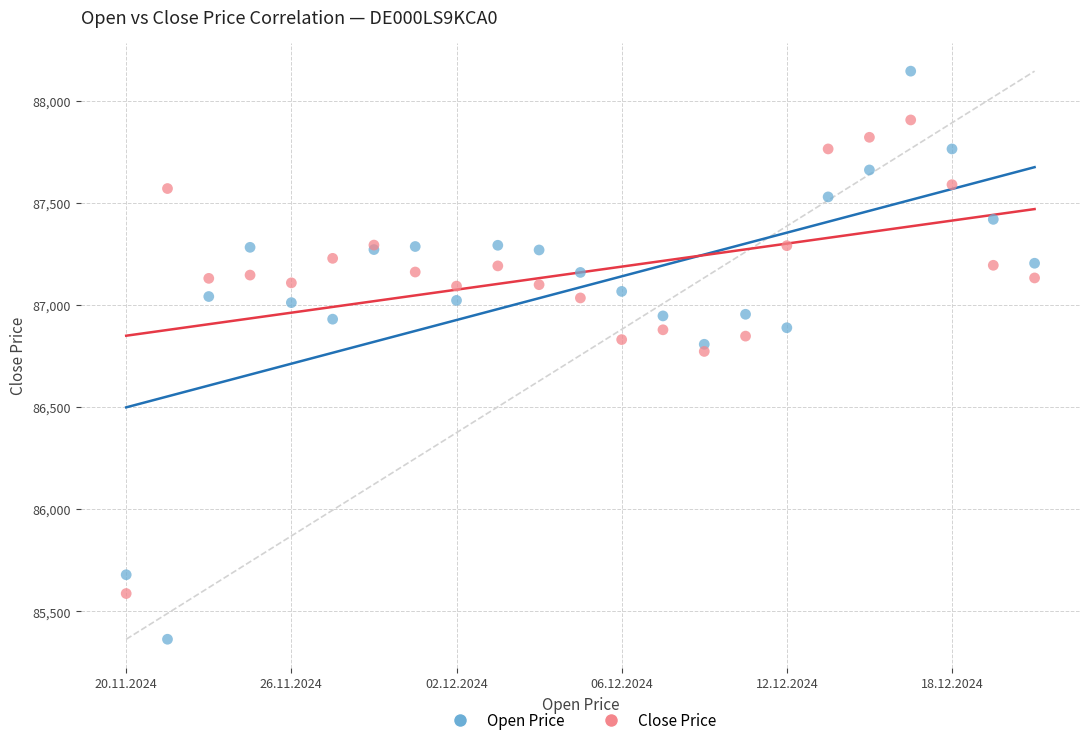

Which series reaches the minimum Y coordinate?

Open Price